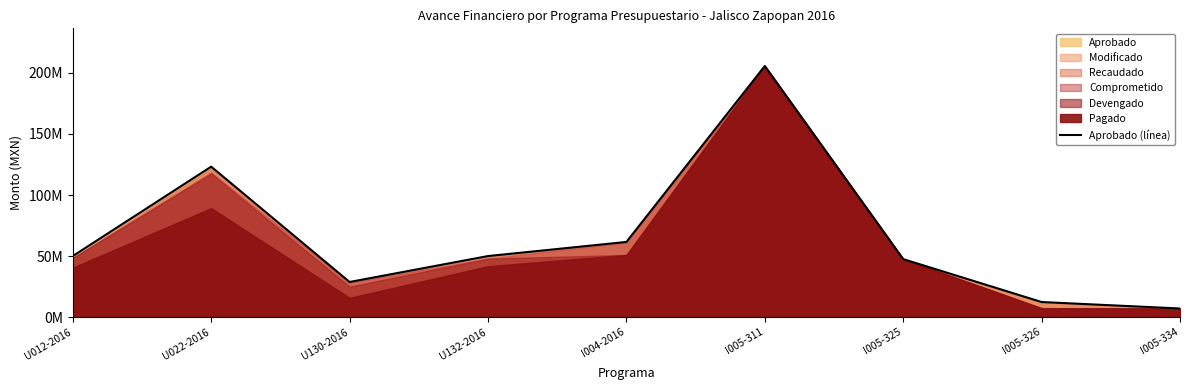

Reading left to right, what are all the values shown in this chart?

50000000.0	123222983.4	28777016.6	50000000.0	61566673.6	205661808.5	47501878.3	12366030.9	7069595.7